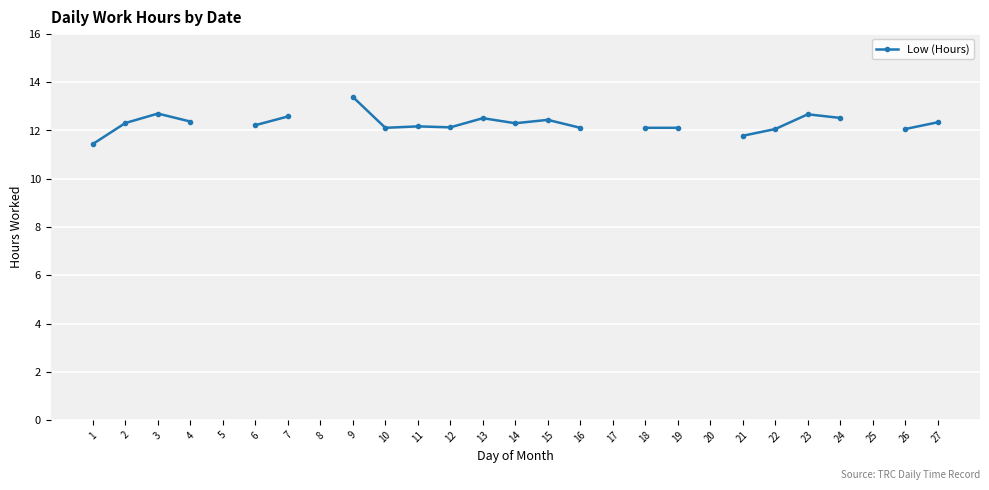

What value does the data have at 10?

12.1